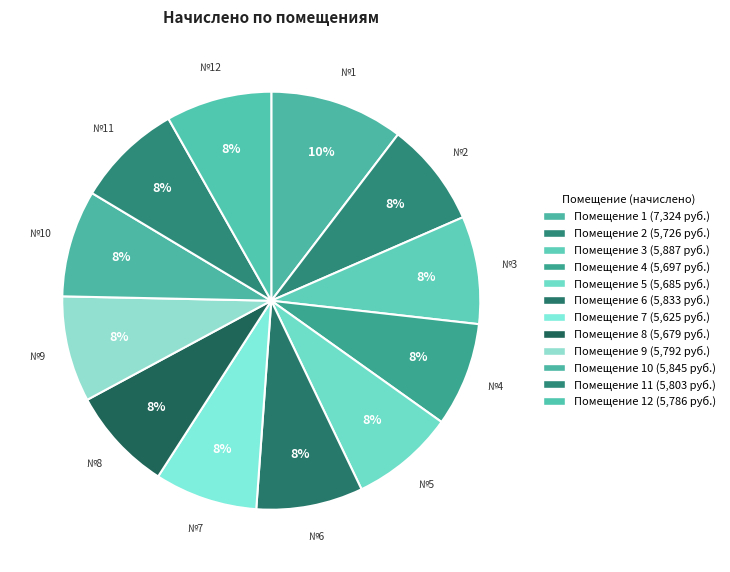

Does any single category account for the majority?

No